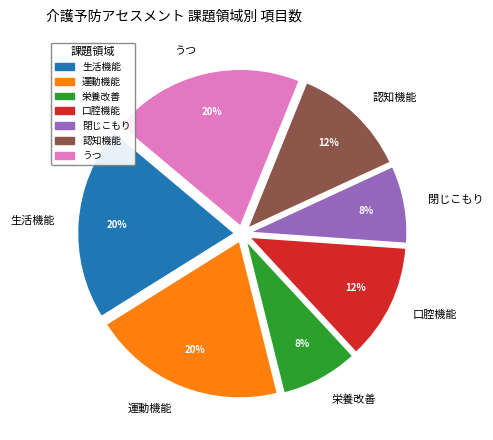

Does うつ represent more than half of the total?

No